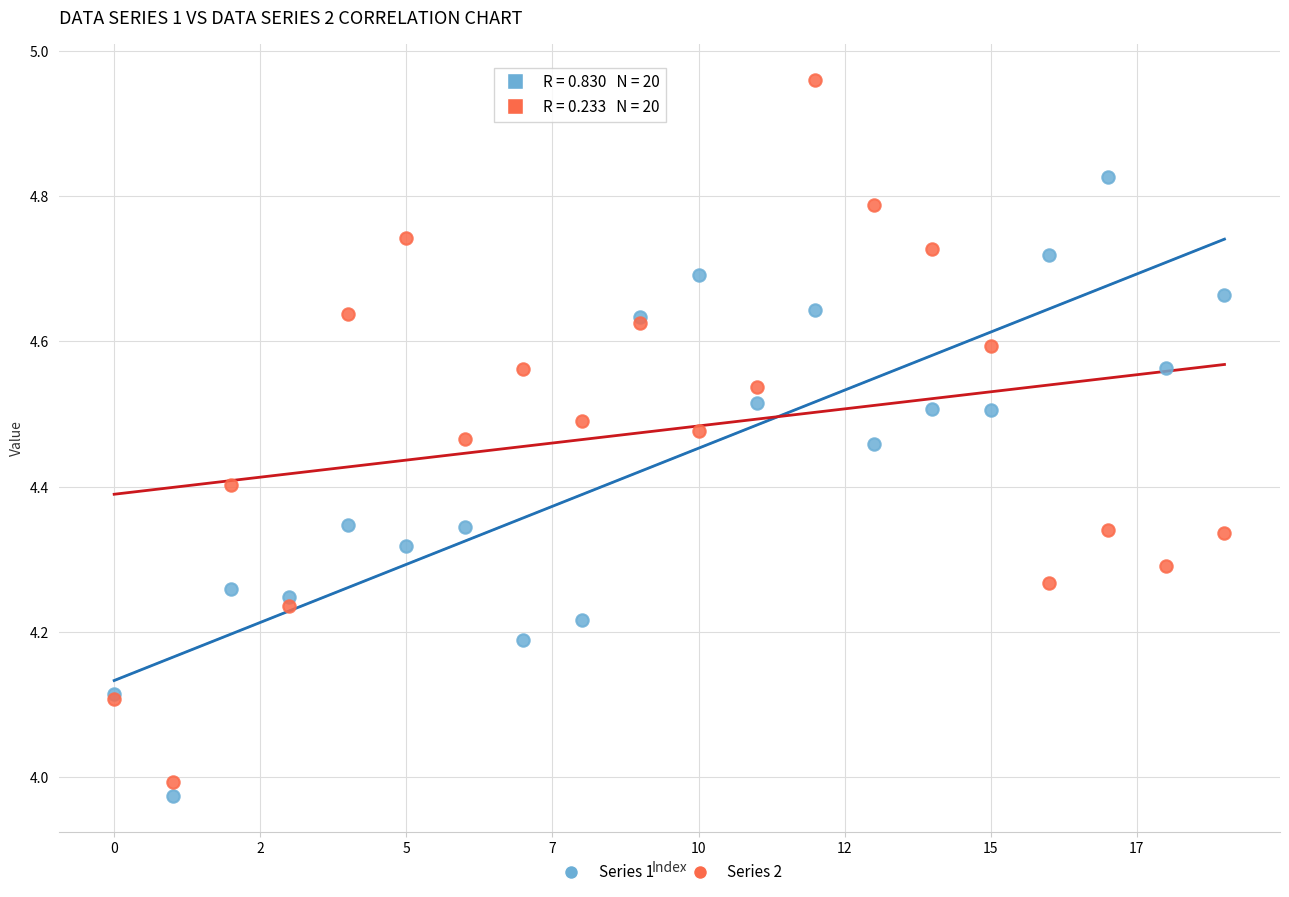

Which series contains the highest Y value?

Series 2